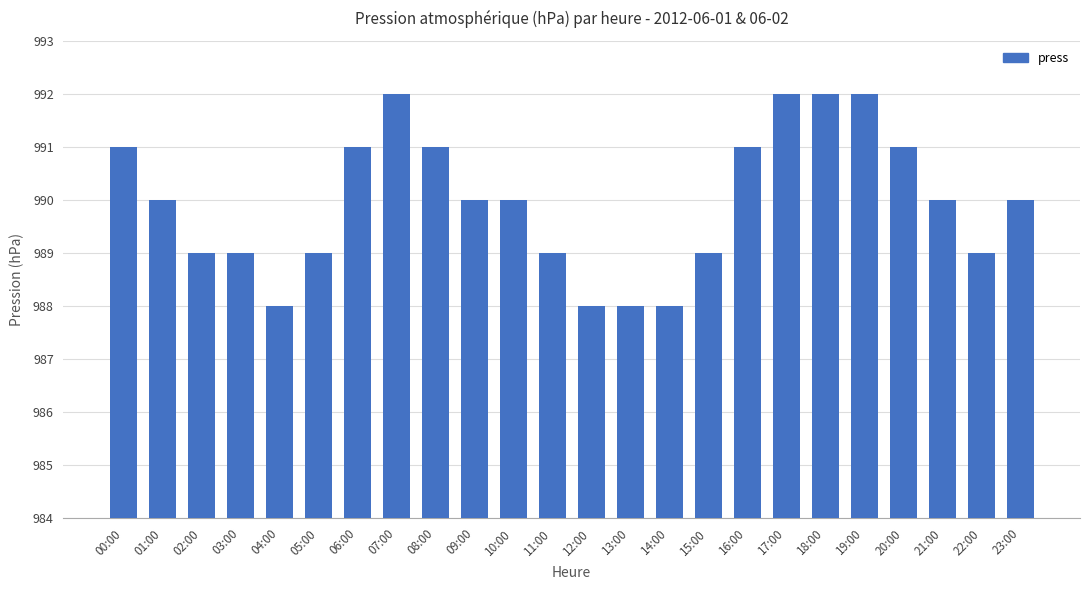

True or false: the data shows 992 at 17:00.

True